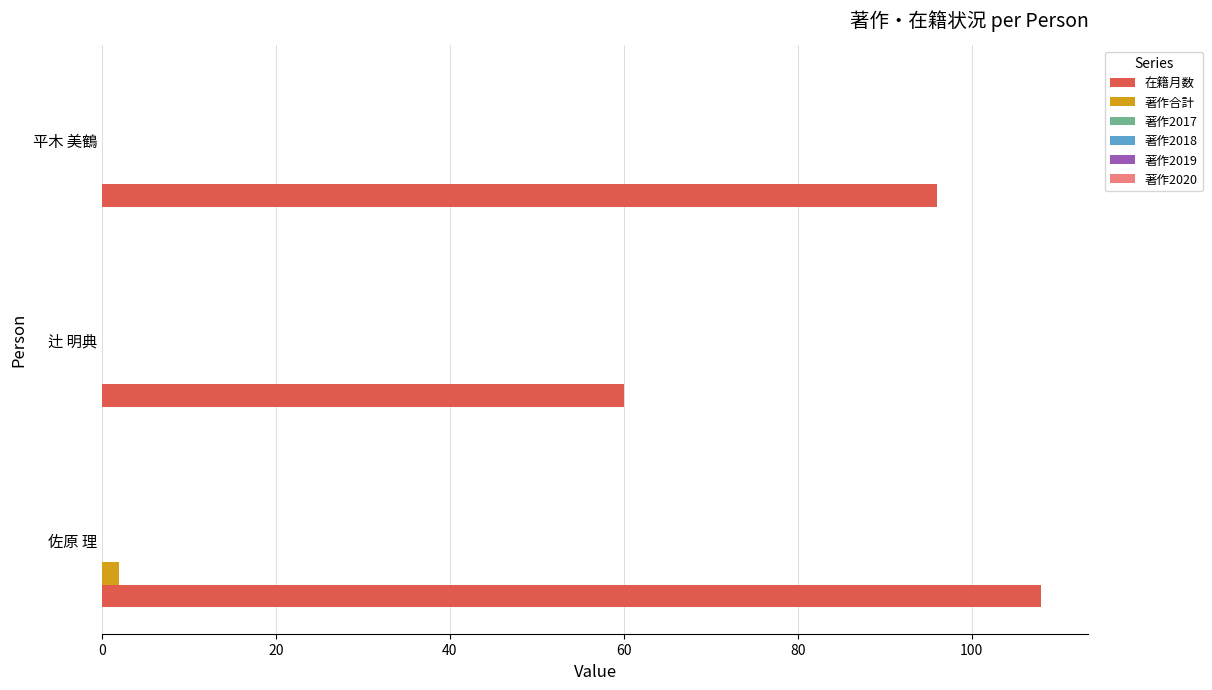

At which category does the chart reach its peak across all series?

佐原 理